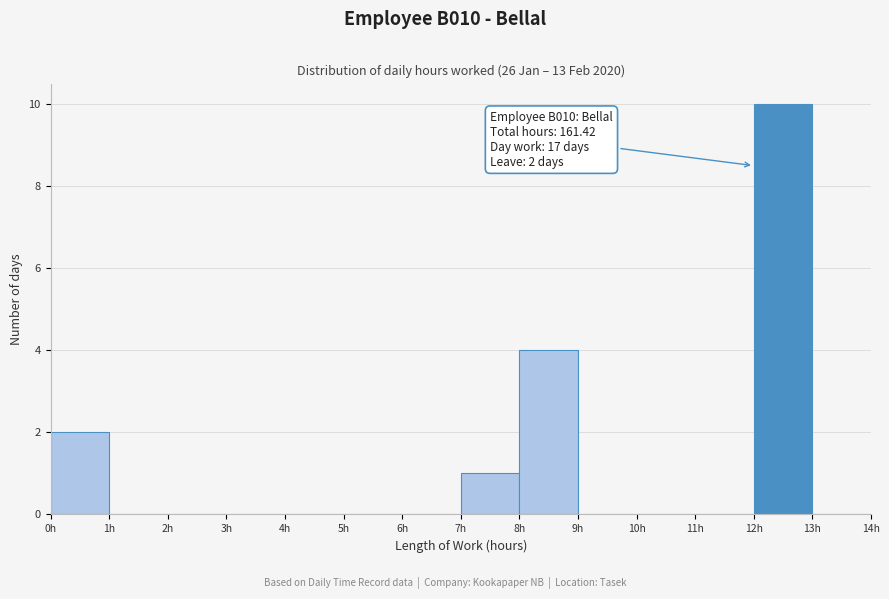

Over which range of the x-axis is the bar tallest?

12 to 13